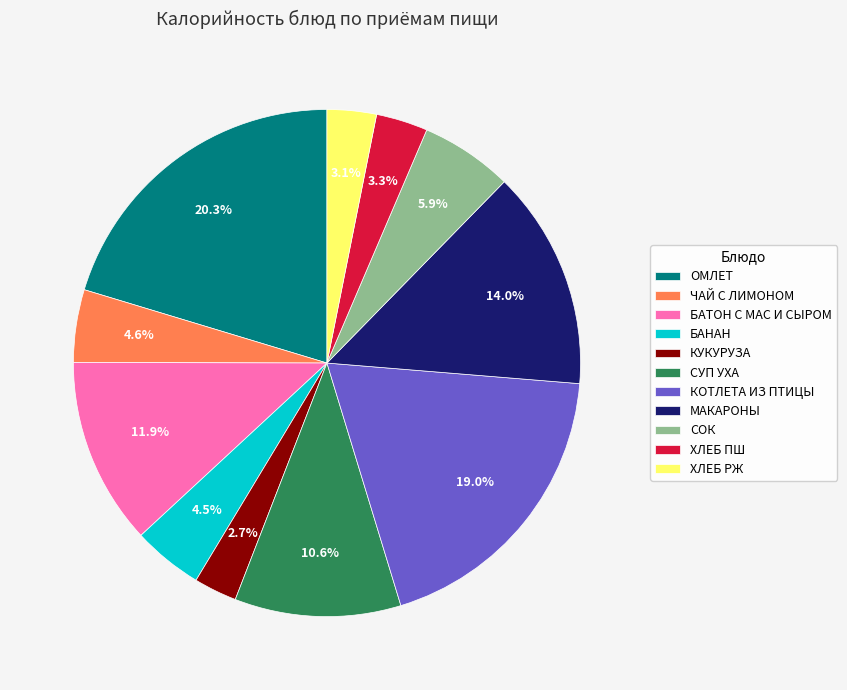

Which slice is the largest?

ОМЛЕТ